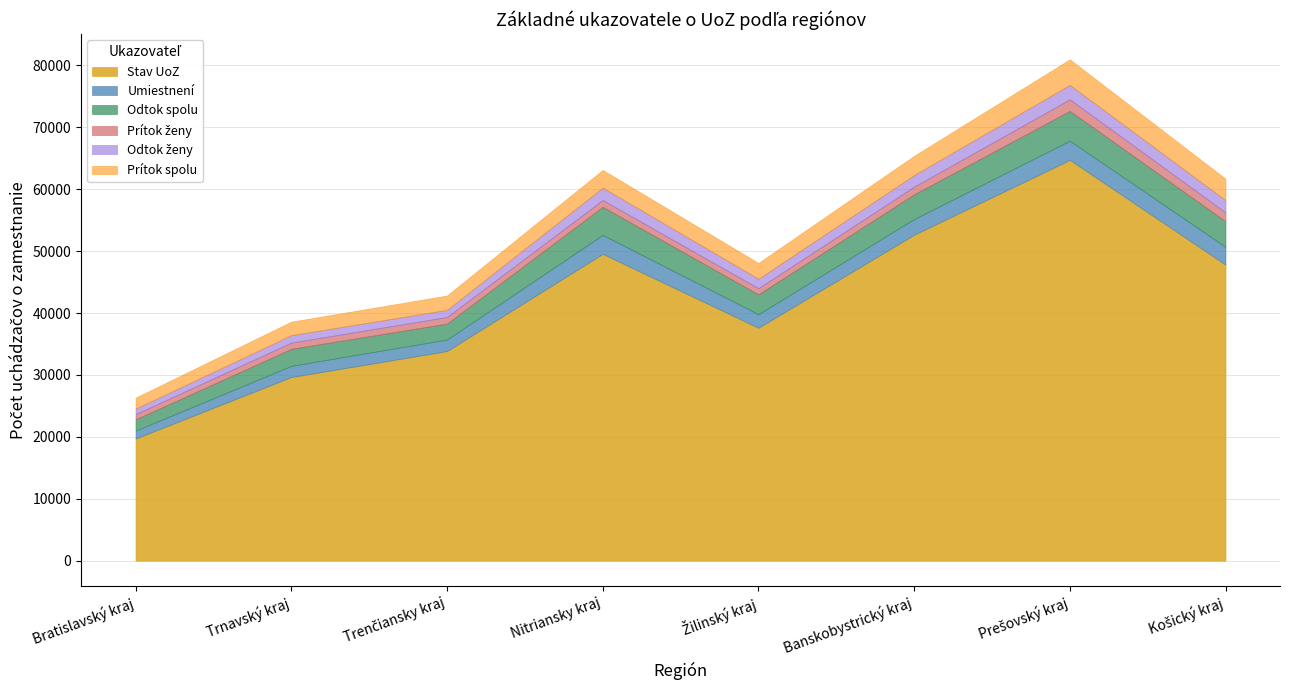

Where is Odtok spolu nearest to the value 3313?

Žilinský kraj